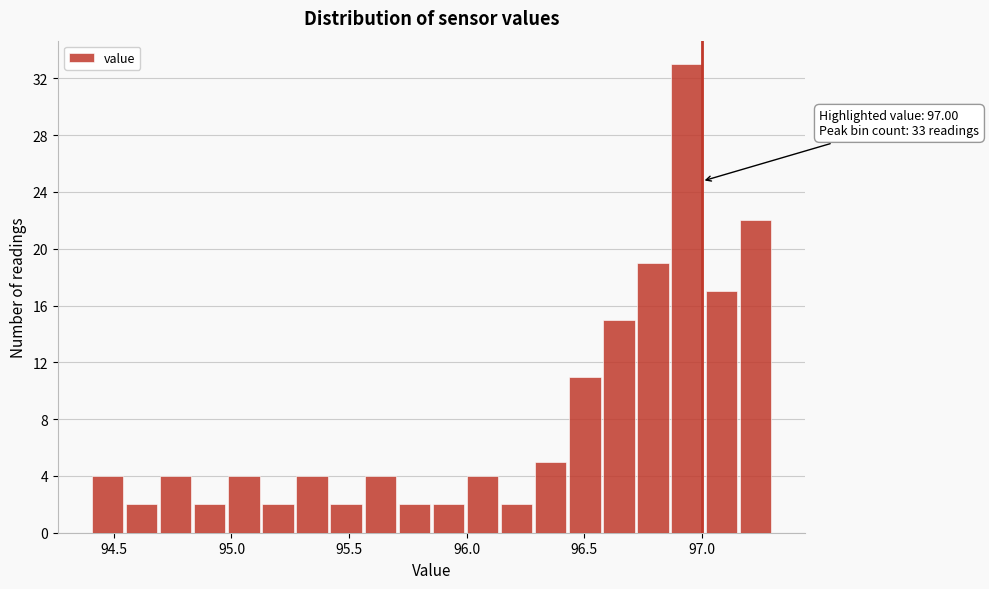

Read against the x-axis, roughly where is the centre of the tallest bar?

96.95